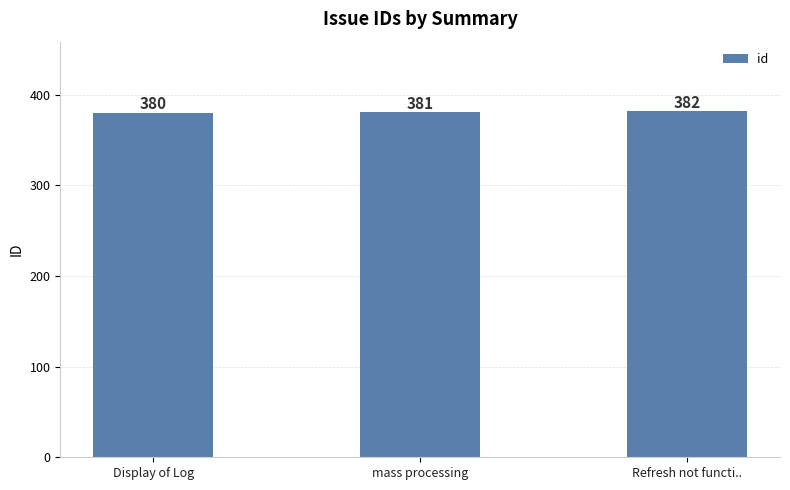

Approximately how many times larger is the value at mass processing compared to Refresh not functi..?

1.0